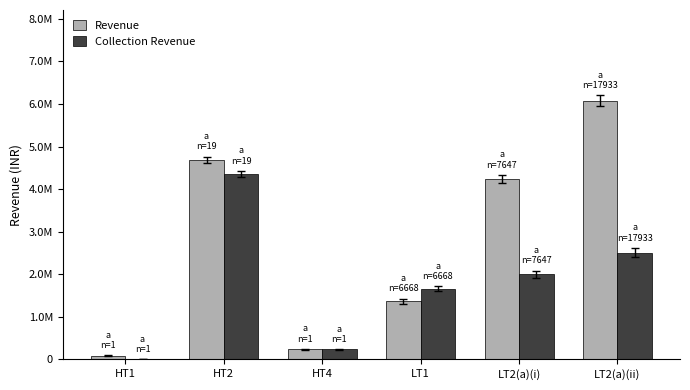

Are the bars horizontal?

No